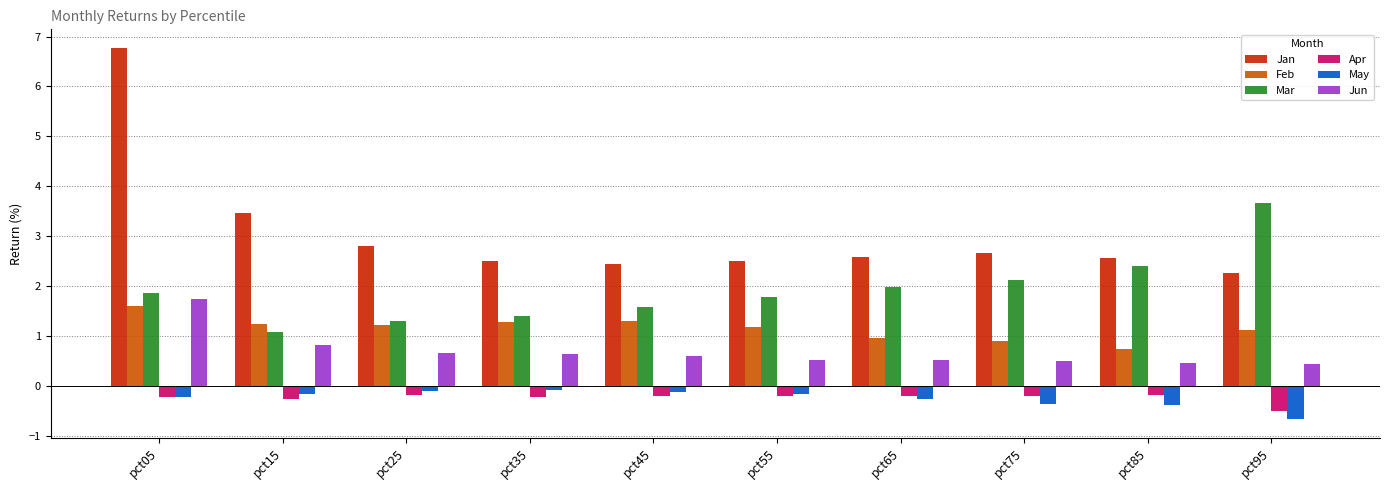

How many bars are there in total?

60